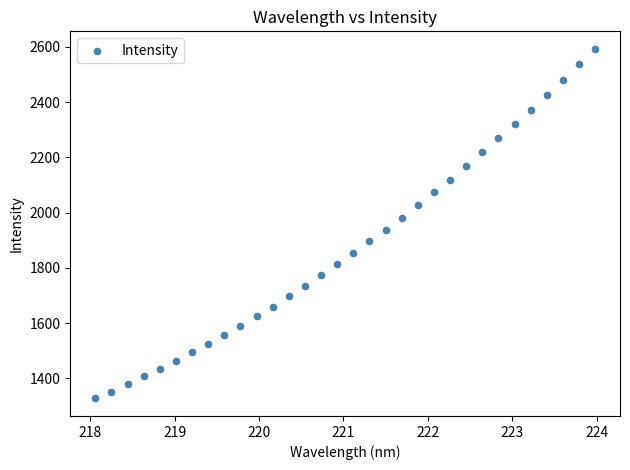

What is the range of X values (max minus min)?

5.9